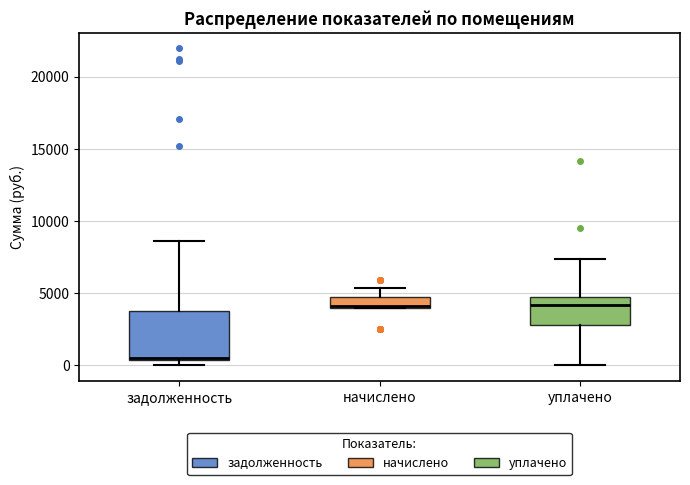

Which box is the tallest, from its lower edge to its upper edge?

задолженность